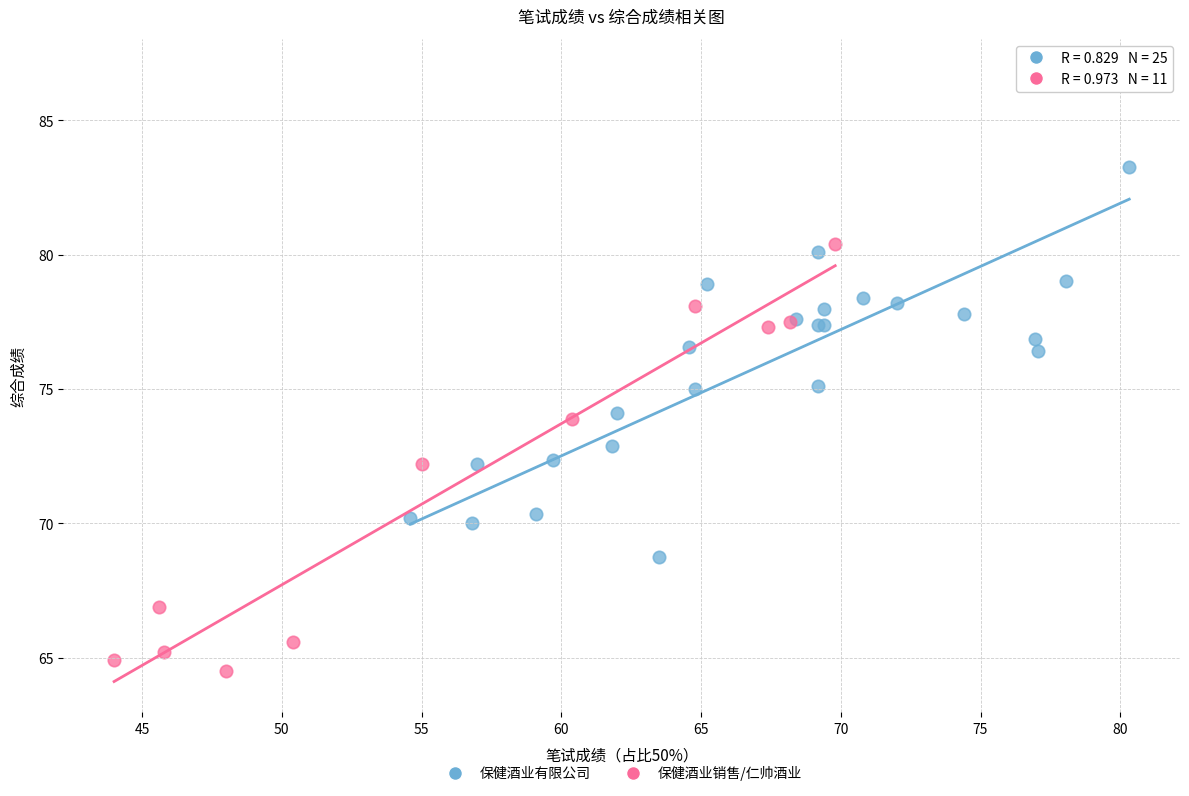

Which series has the largest Y range (max minus min)?

保健酒业有限公司